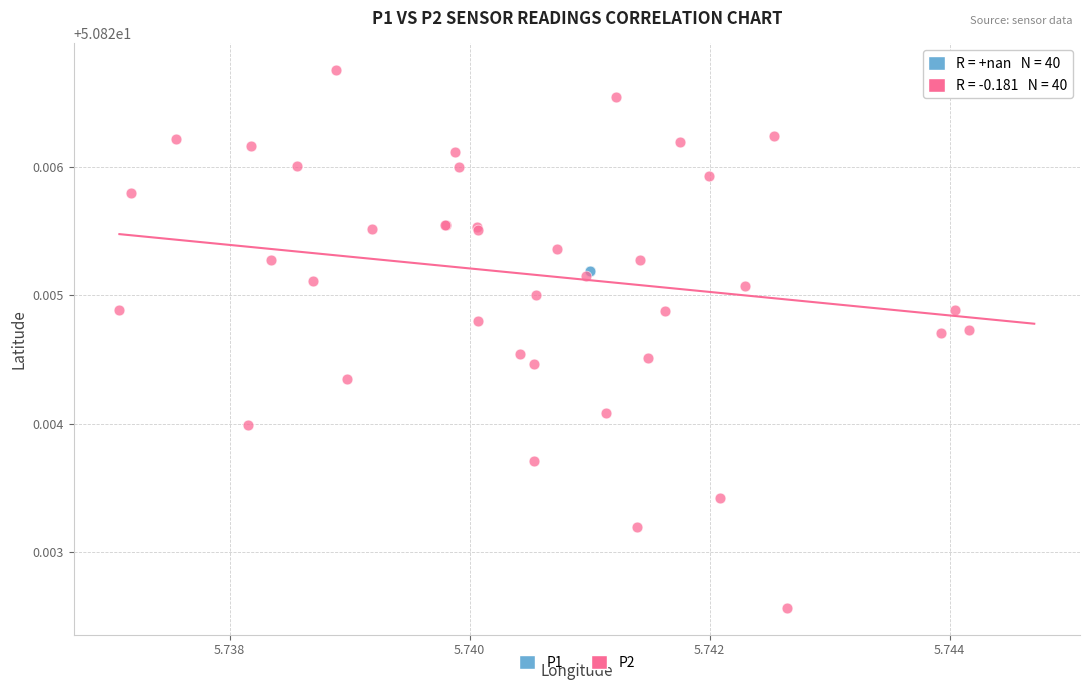

Which series reaches the minimum Y coordinate?

P2